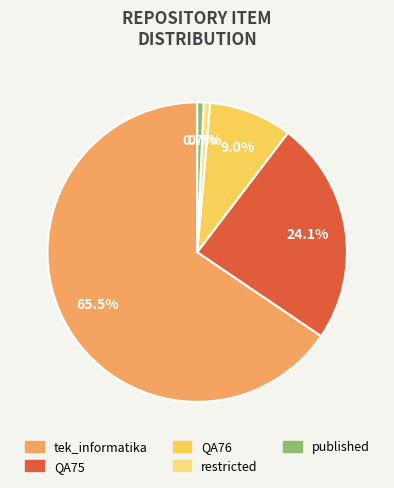

Which category accounts for the majority?

tek_informatika